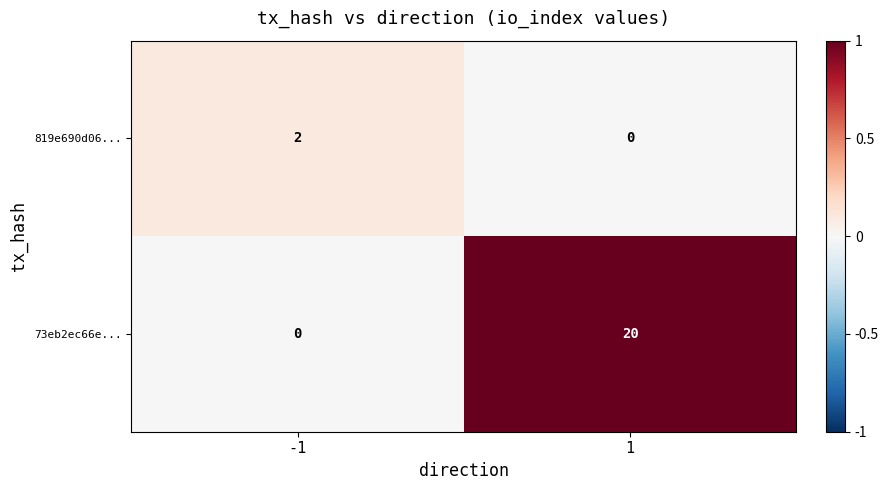

How many categories are shown in the chart?

2